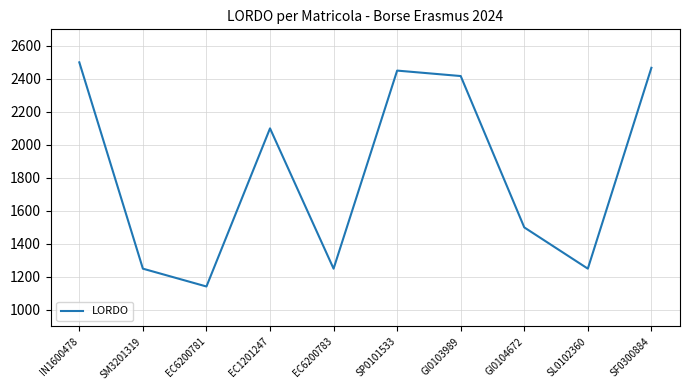

What is the minimum value shown in the chart?

1142